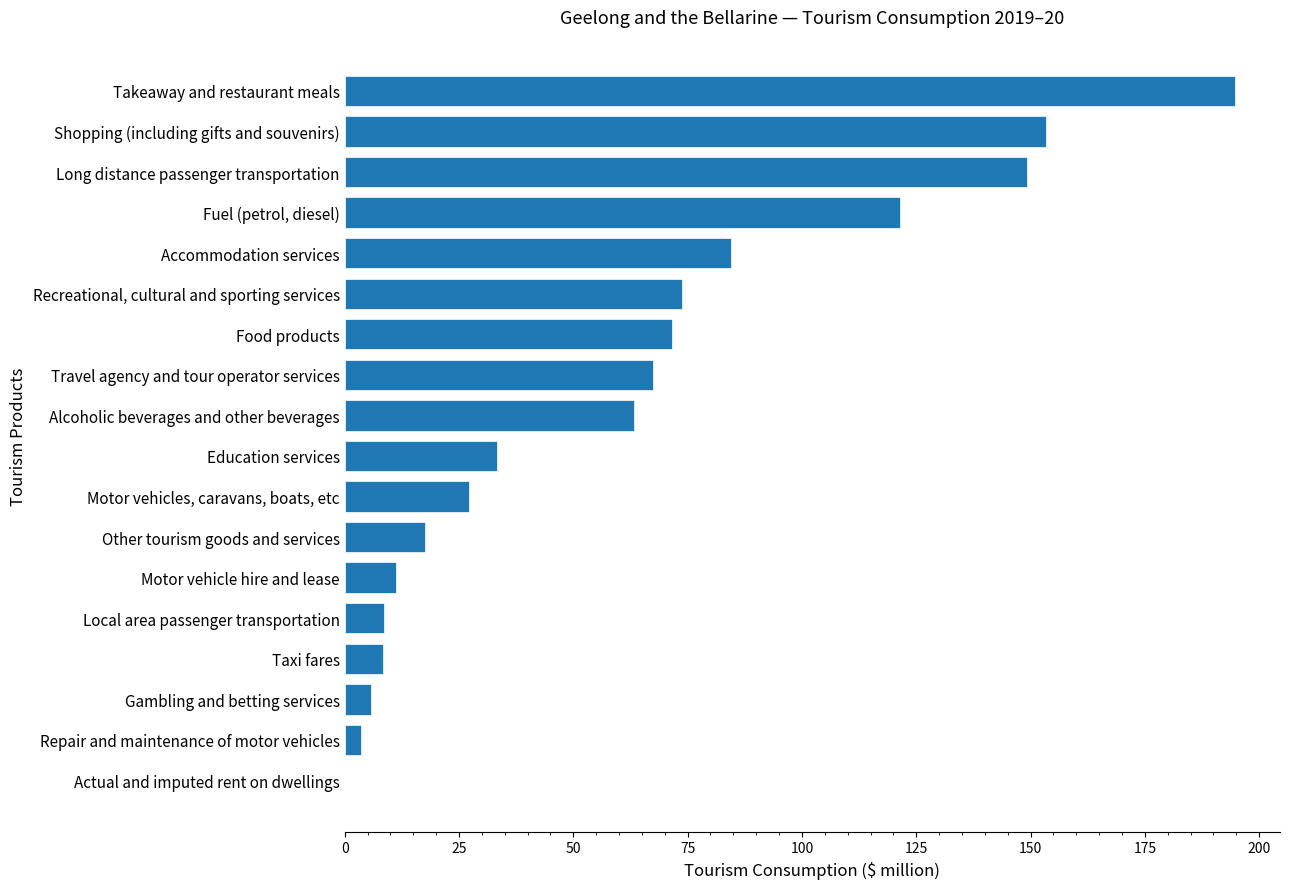

Does the chart contain stacked bars?

No